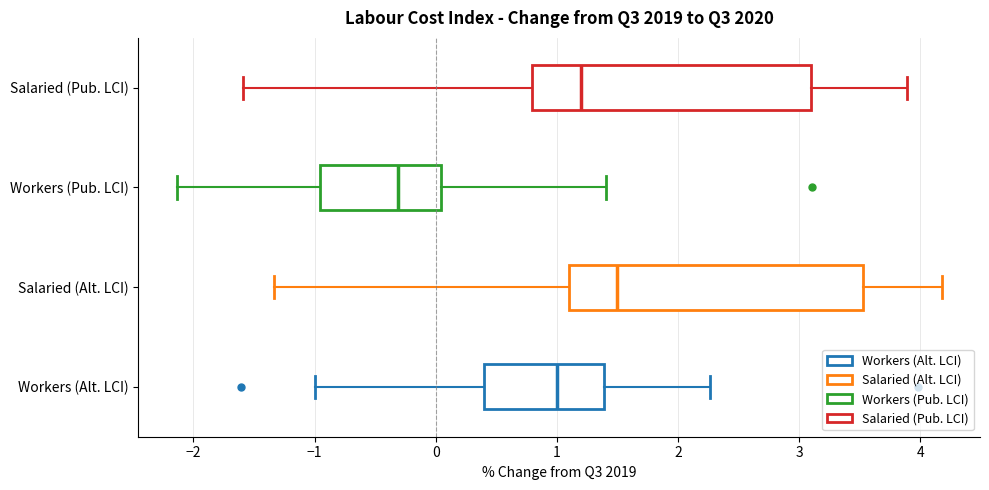

Reading bottom to top, transcribe this box plot: for each box, give where its median line is, the range the box spans, and where its two whiskers end, as read against the x-axis. The values are not printed on the chart, so give them approximately, as read against the axis.

Workers (Alt. LCI): median 1.0, box 0.4 to 1.4, whiskers -1.0 to 2.3
Salaried (Alt. LCI): median 1.5, box 1.1 to 3.5, whiskers -1.3 to 4.2
Workers (Pub. LCI): median -0.3, box -1.0 to 0.0, whiskers -2.1 to 1.4
Salaried (Pub. LCI): median 1.2, box 0.8 to 3.1, whiskers -1.6 to 3.9